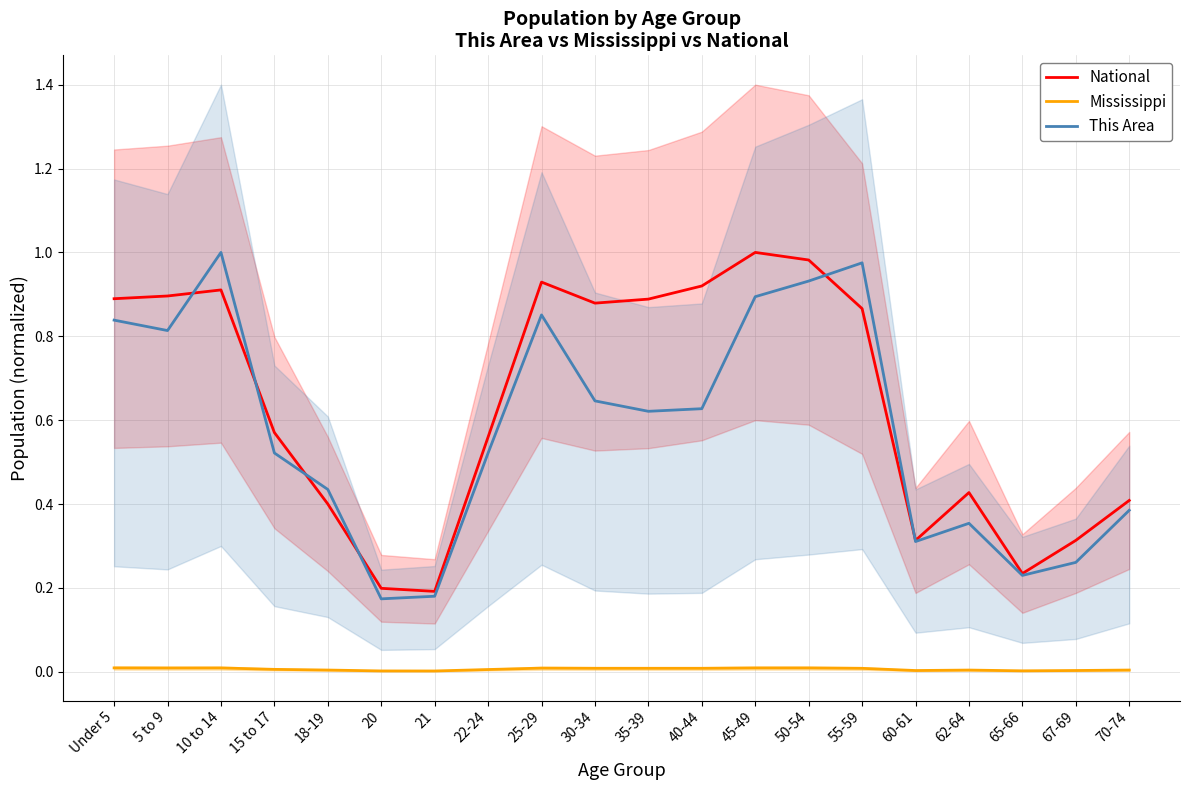

At which category does Mississippi reach its first local peak?

10 to 14